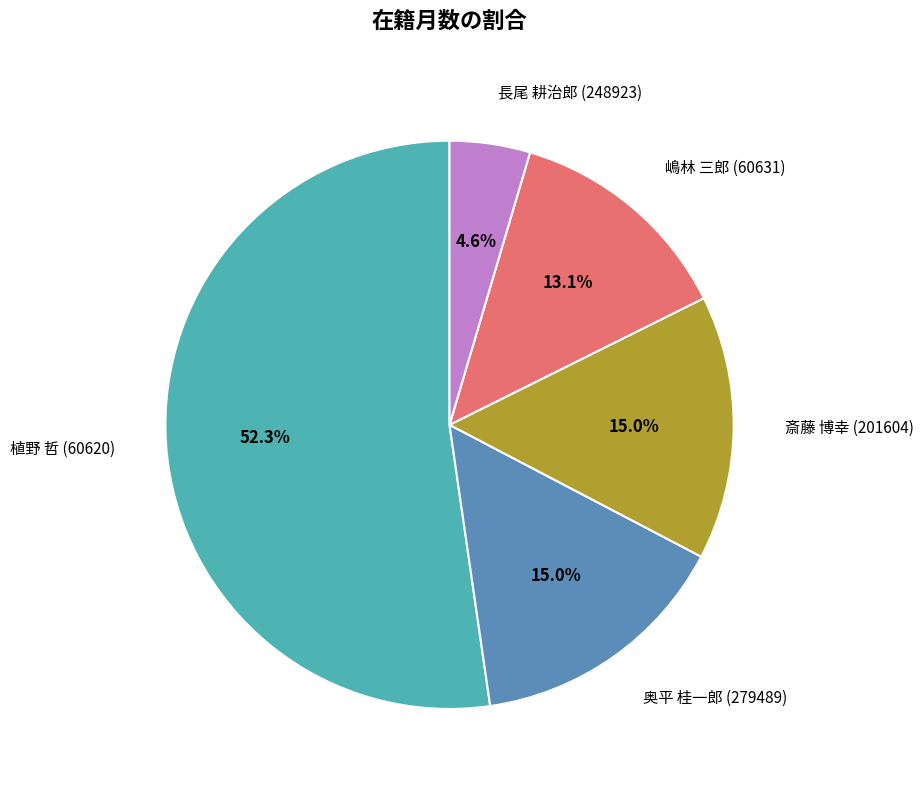

Is it true that 植野 哲 (60620) is 52% of the pie?

True